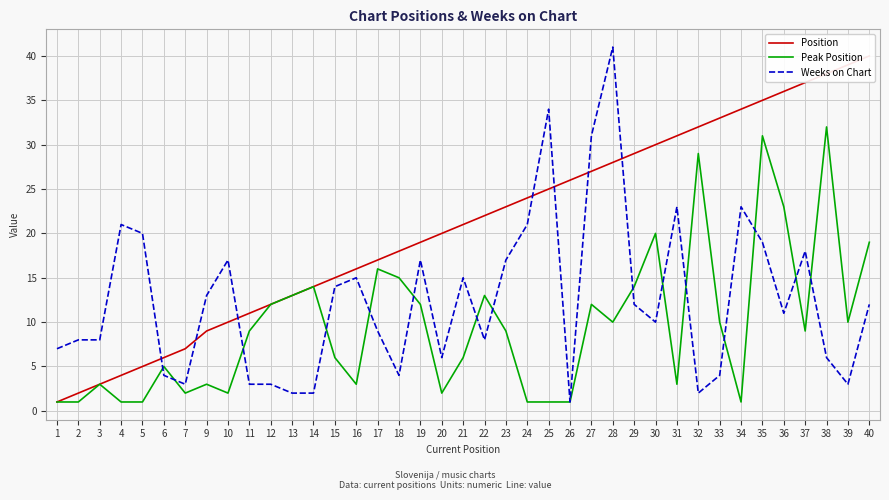

True or false: Position and Peak Position cross at least once.

False